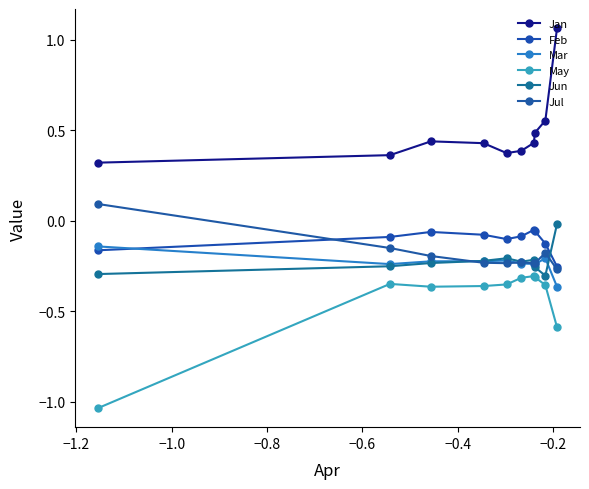

What is the maximum value for Jan?

1.1